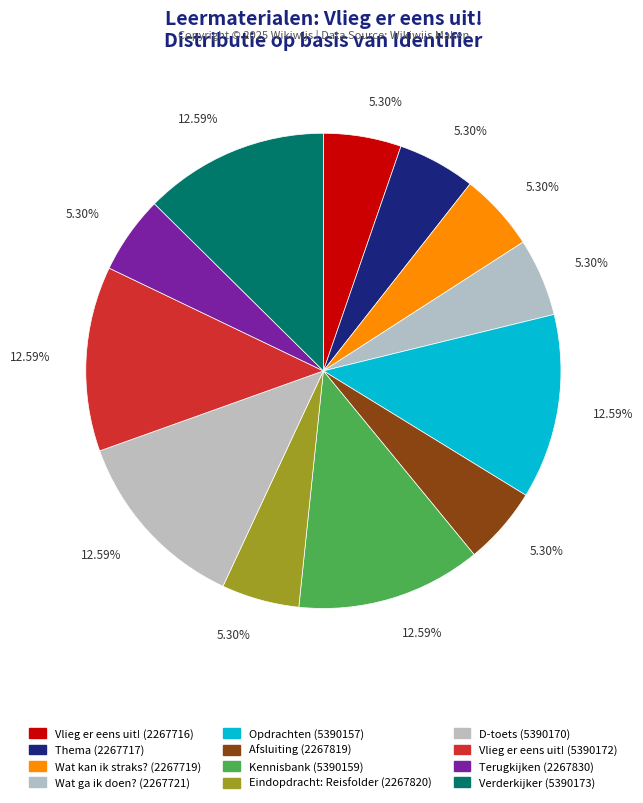

What percentage do Afsluiting (2267819) and Kennisbank (5390159) together represent?

17.9%